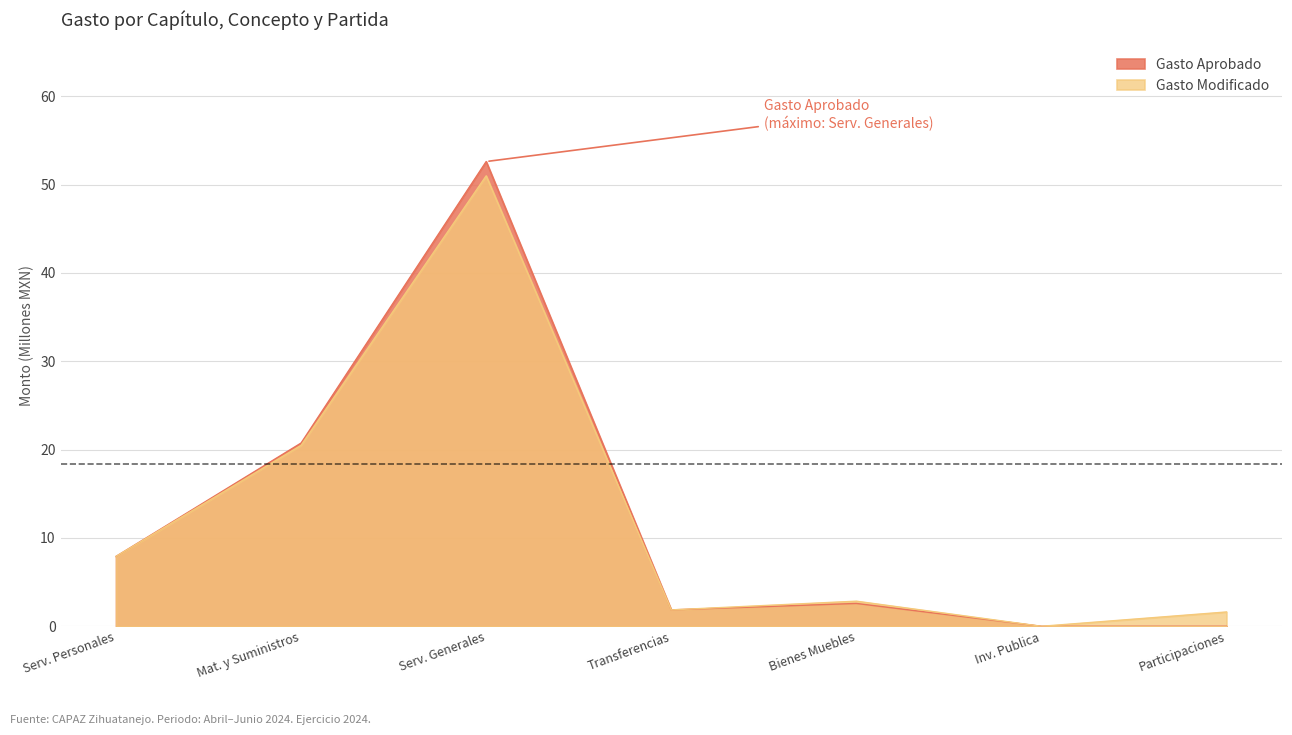

What is the average value of the Gasto Aprobado series?

12.2